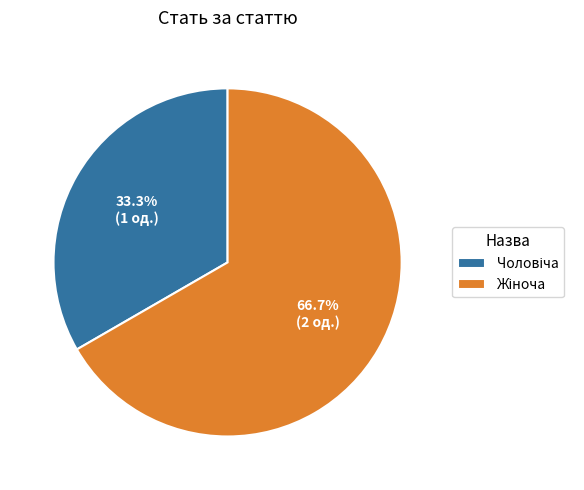

How many segments does this pie chart have?

2